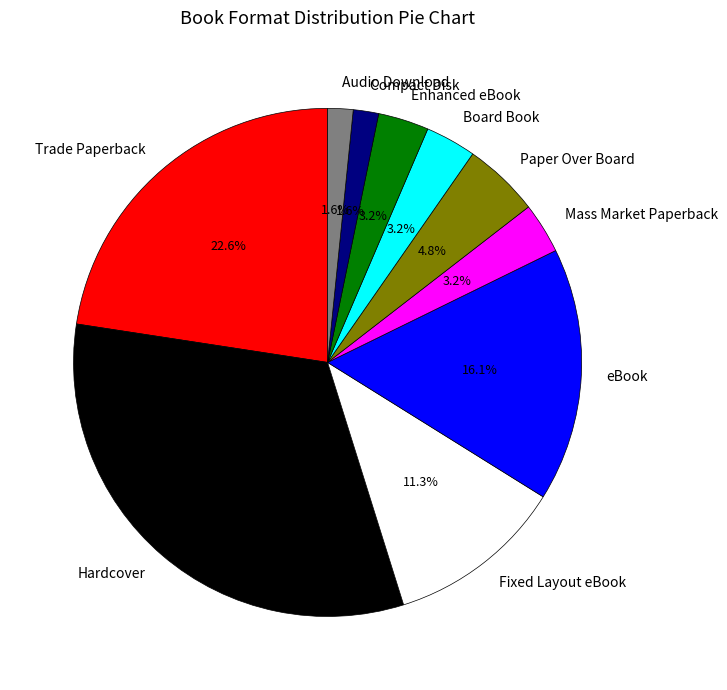

Count the number of slices in the pie.

10